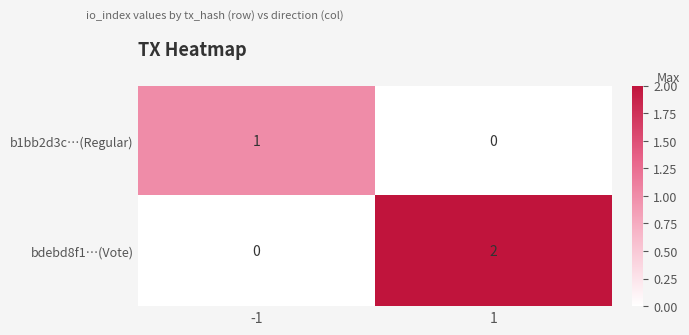

Which label corresponds to the largest value in the chart?

1